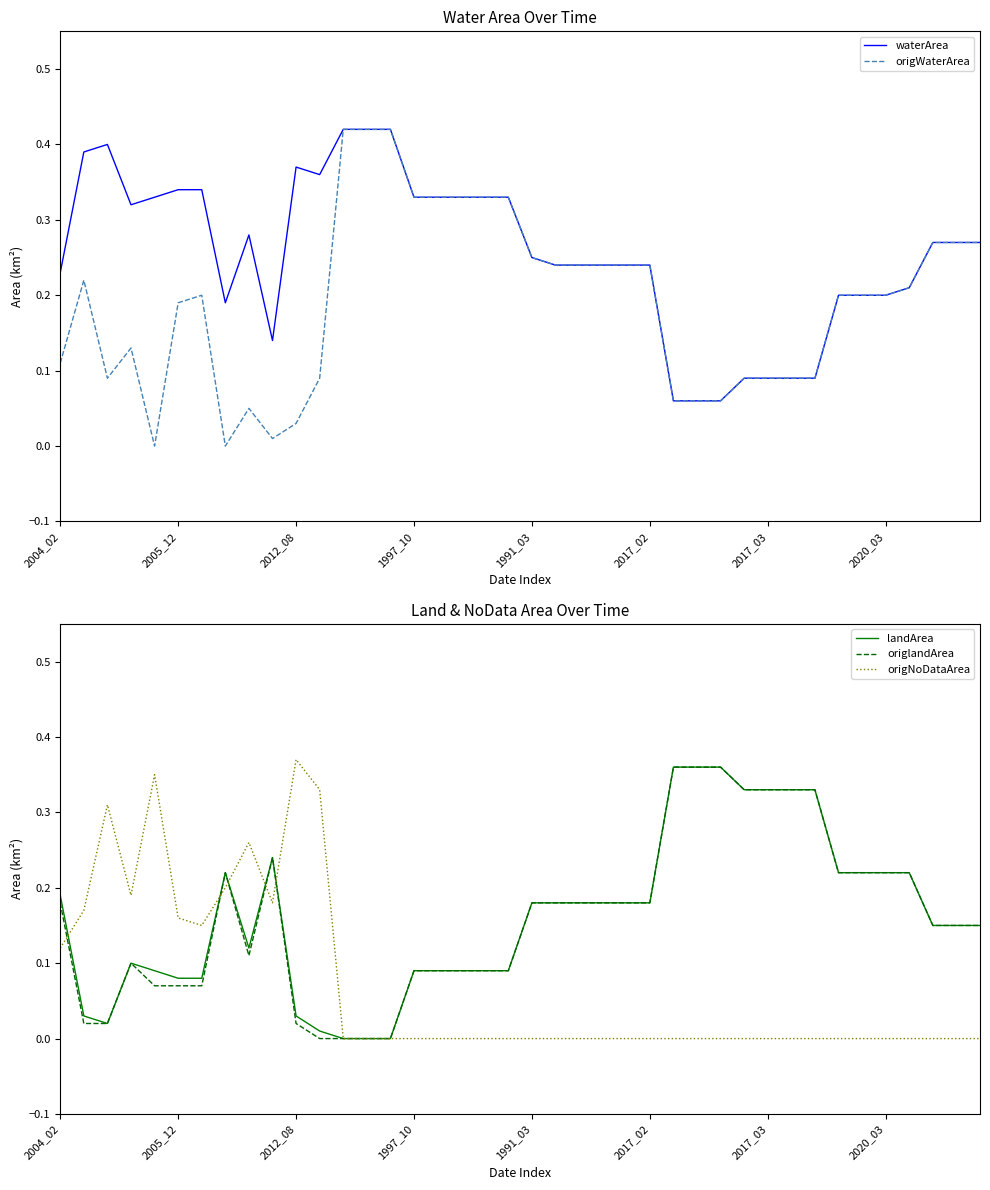

How many interior local peaks does the origNoDataArea series have?

4